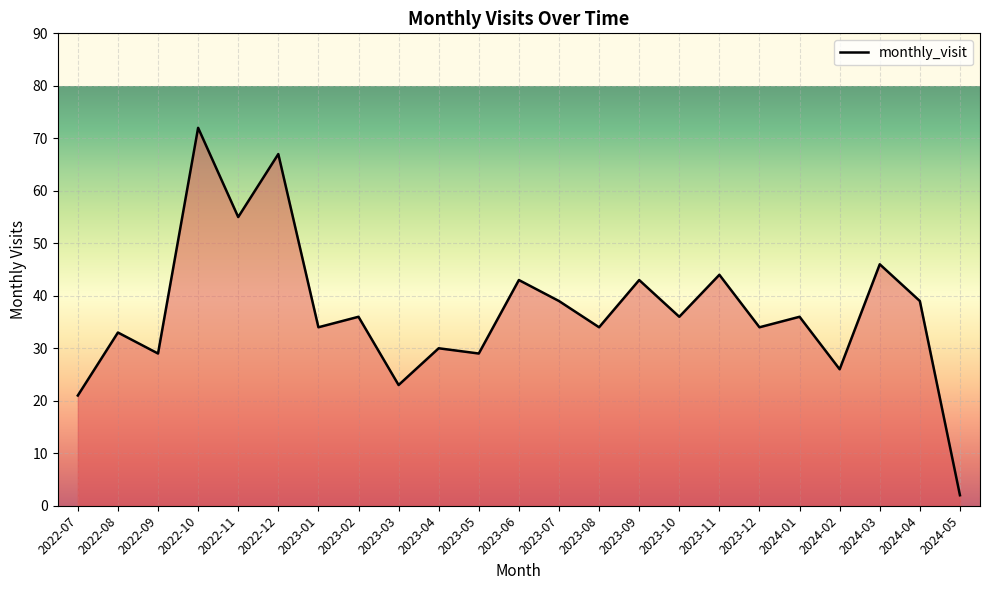

What is the difference between the maximum and minimum values?

70